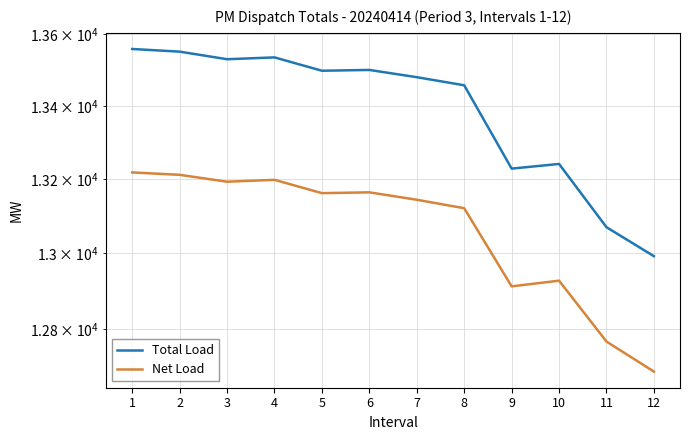

How many series are shown in this chart?

2